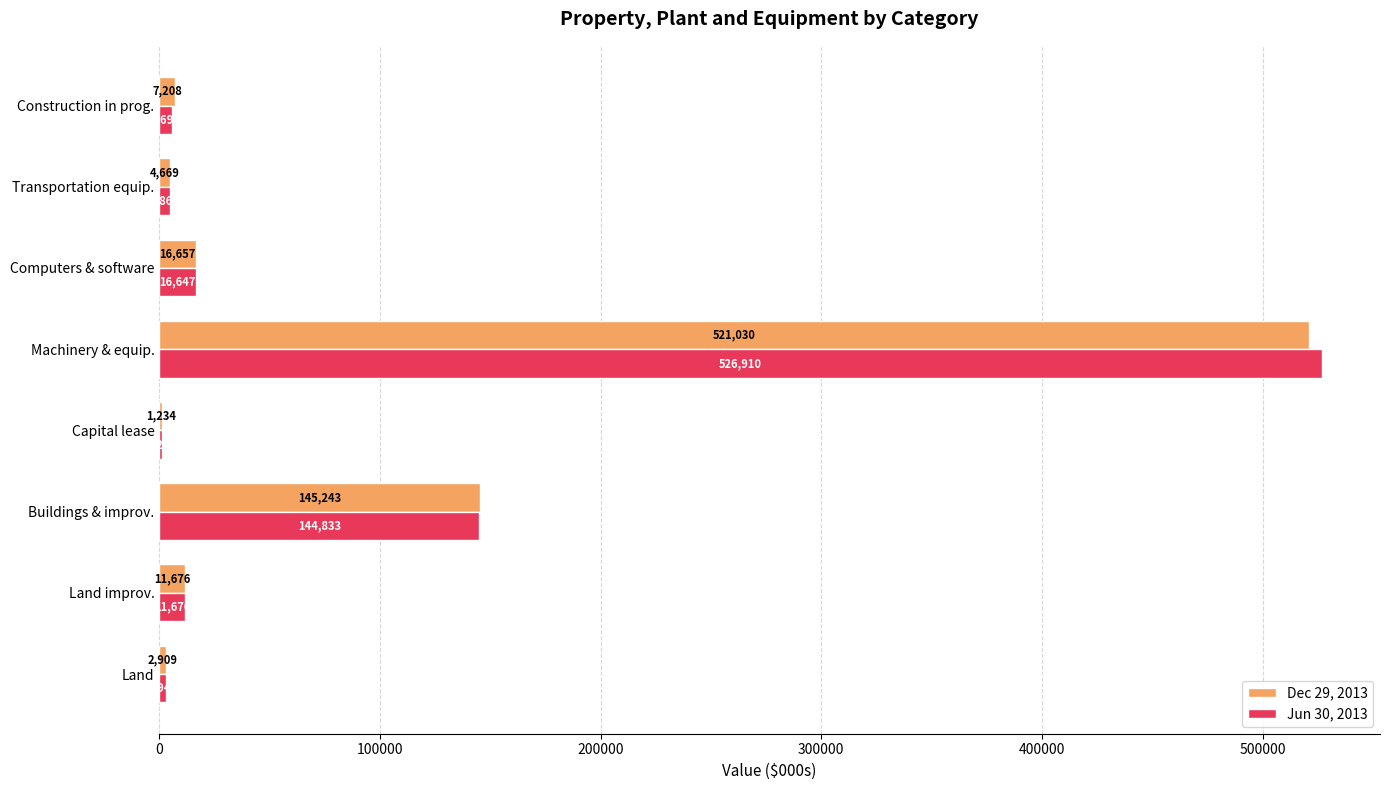

At which label is Jun 30, 2013 closest to 264072?

Buildings & improv.